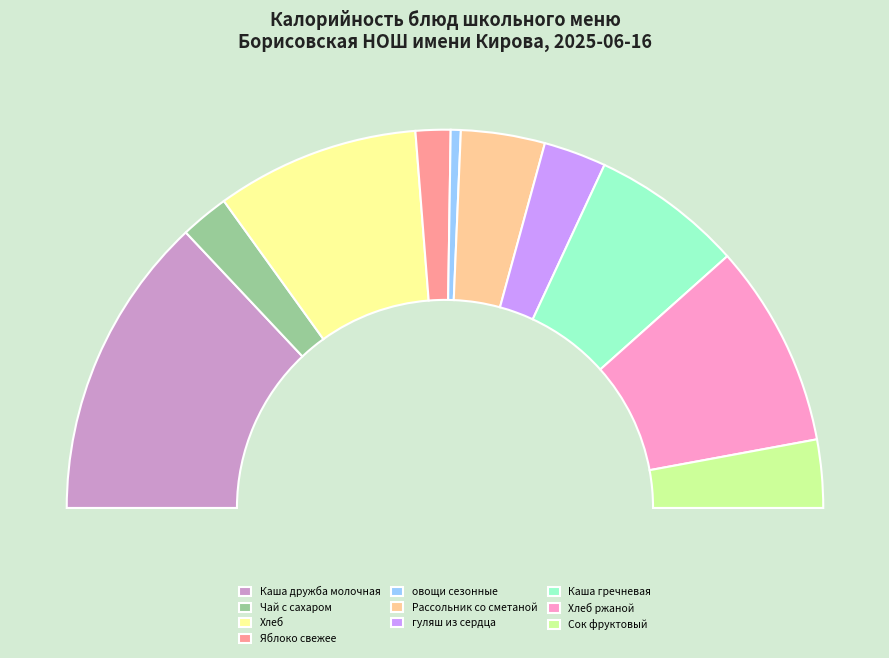

Is there any slice that represents more than half of the pie?

No